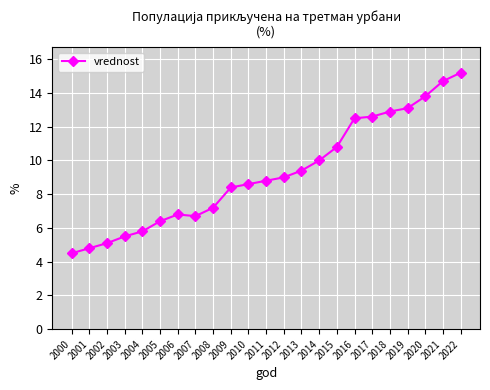

Where is the first local minimum?

2007